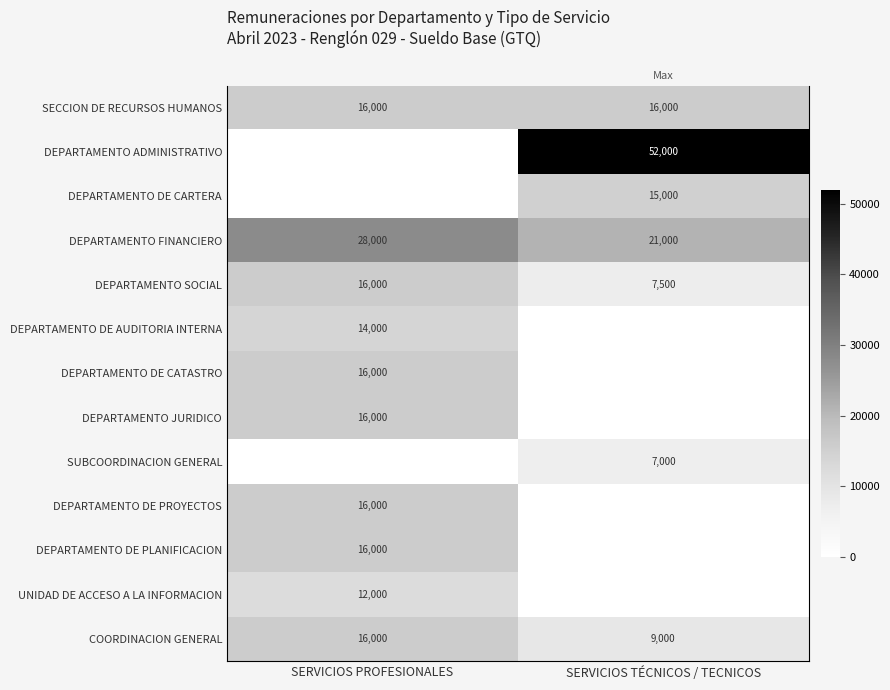

Where is DEPARTAMENTO DE PLANIFICACION nearest to the value 8000?

SERVICIOS PROFESIONALES